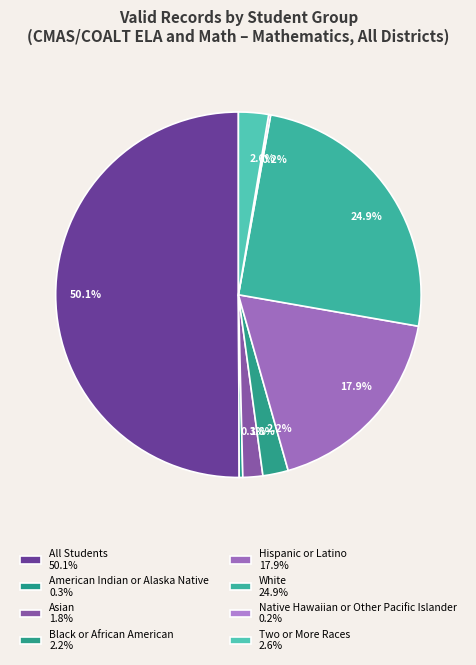

Count the number of slices in the pie.

8